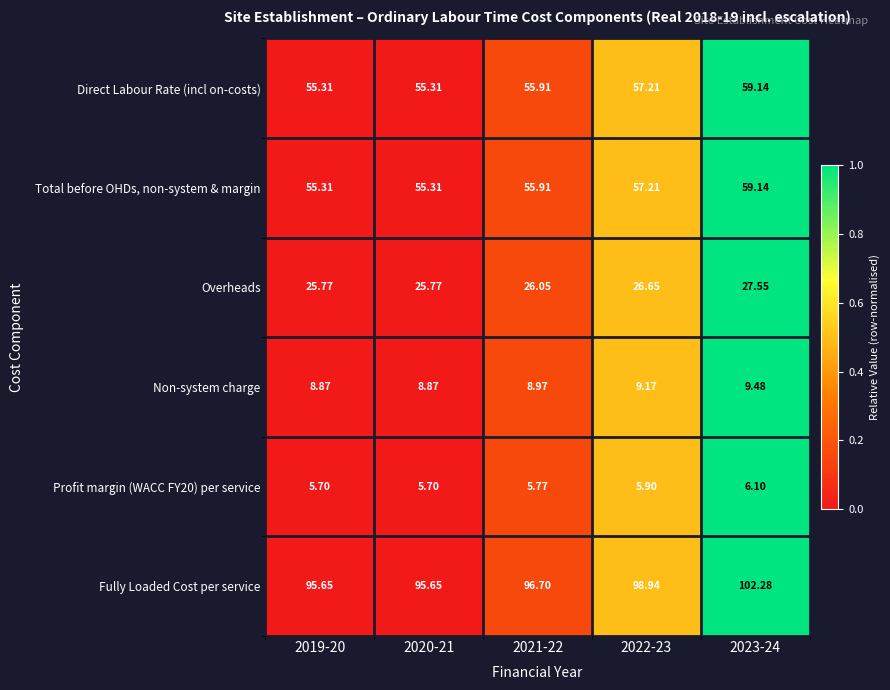

Is the value of Profit margin (WACC FY20) per service at 2022-23 greater than the value of Direct Labour Rate (incl on-costs) at 2021-22?

No